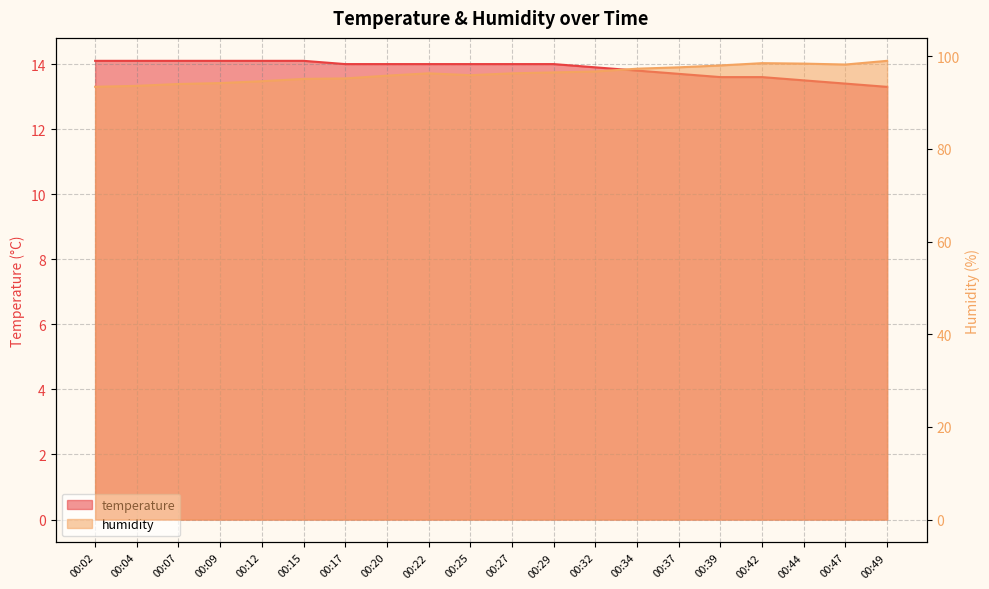

What is the difference between the temperature values at 00:44 and 00:07?

0.6